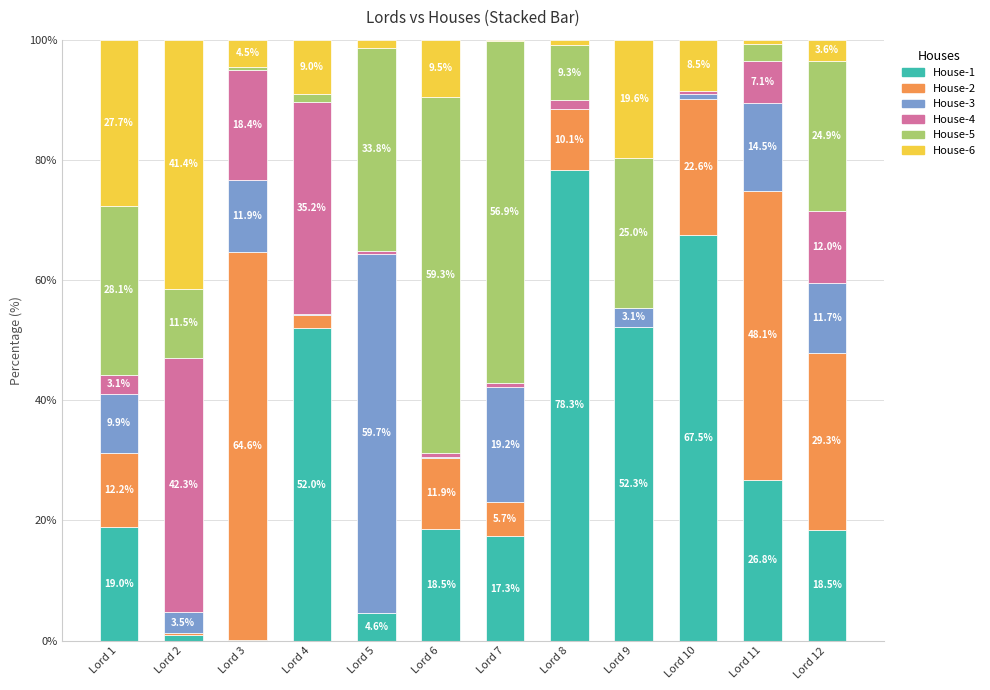

Is it true that House-1 equals 9.8 at Lord 7?

False